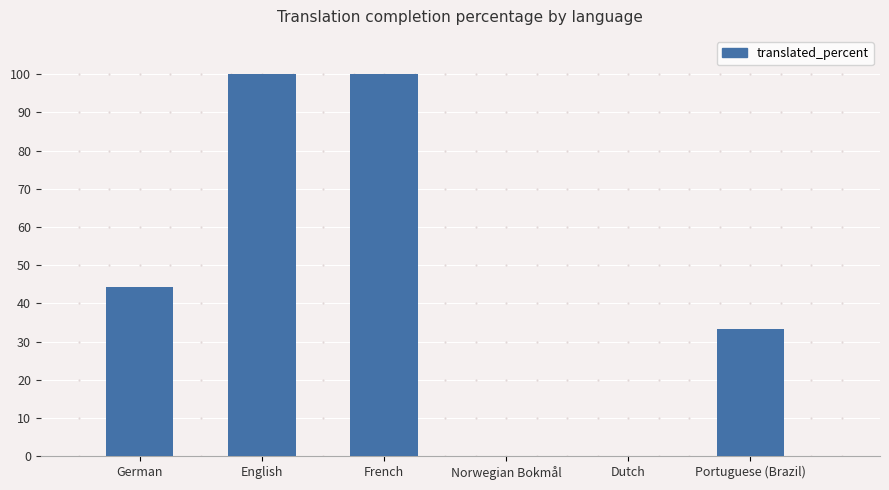

Reading left to right, what are all the values shown in this chart?

German=44.4	English=100.0	French=100.0	Norwegian Bokmål=0.0	Dutch=0.0	Portuguese (Brazil)=33.3